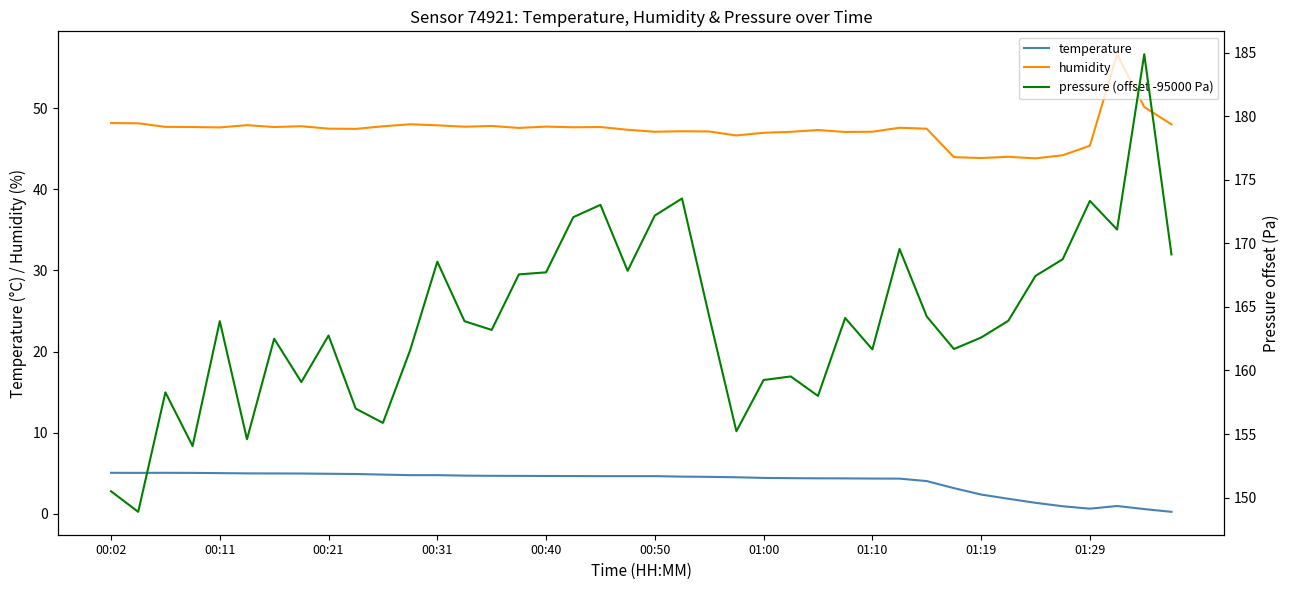

Which series has the largest range (max minus min)?

pressure (offset -95000 Pa)